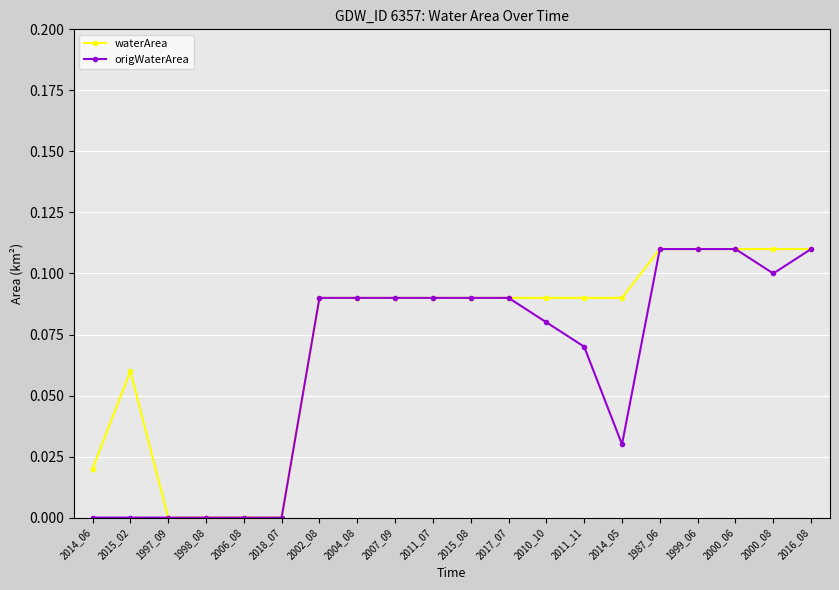

Rank the series by their average value, from highest to lowest.

waterArea, origWaterArea